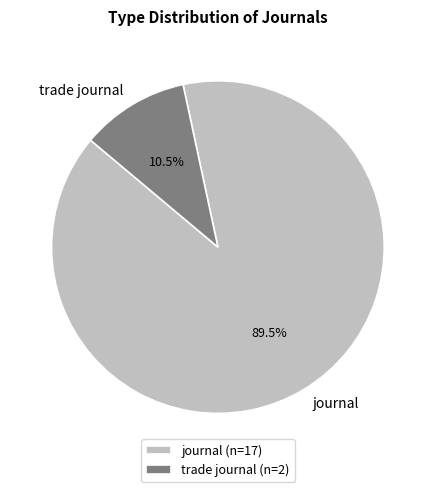

To the nearest percent, what is the difference between the largest and smallest slice percentages?

79%